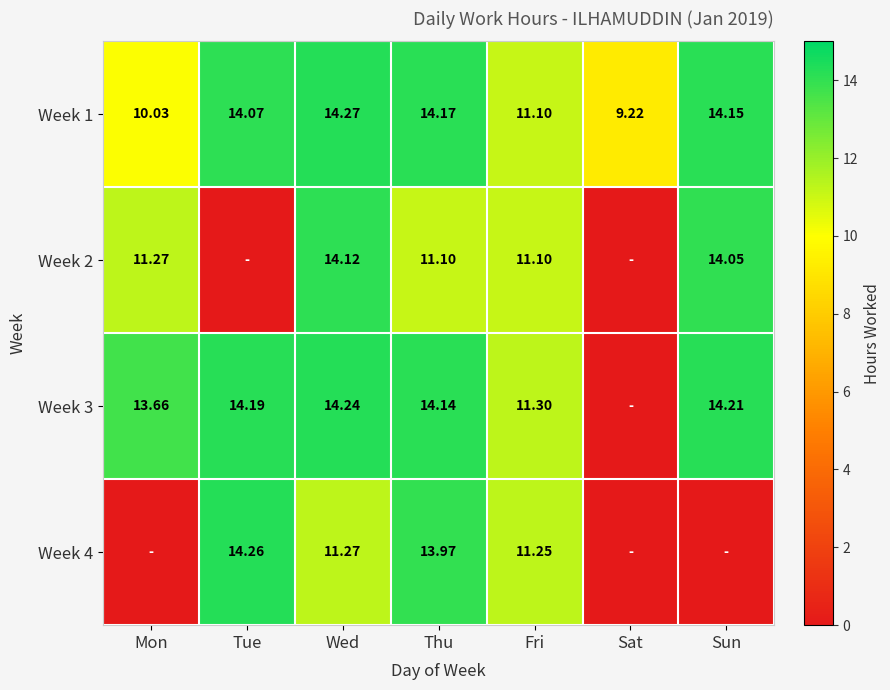

What is the total value across all series at Mon?

35.0